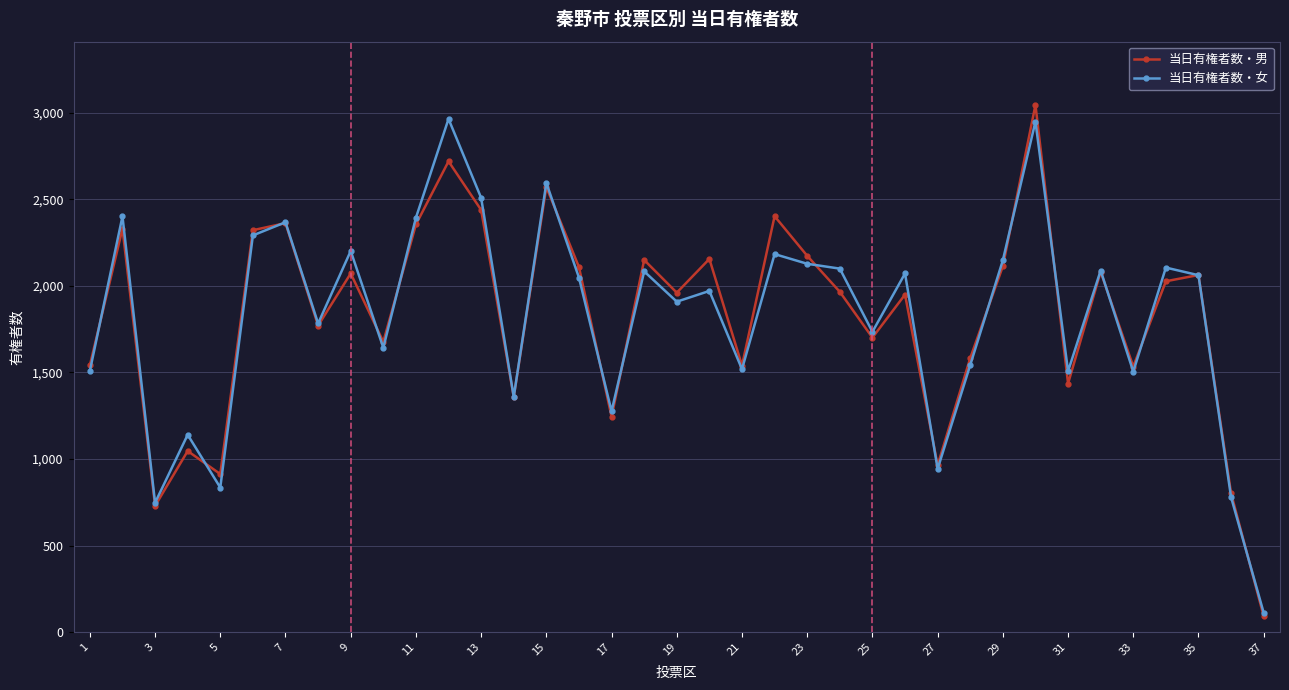

What is the value of the 当日有権者数・女 point at the 3rd from the left?

747